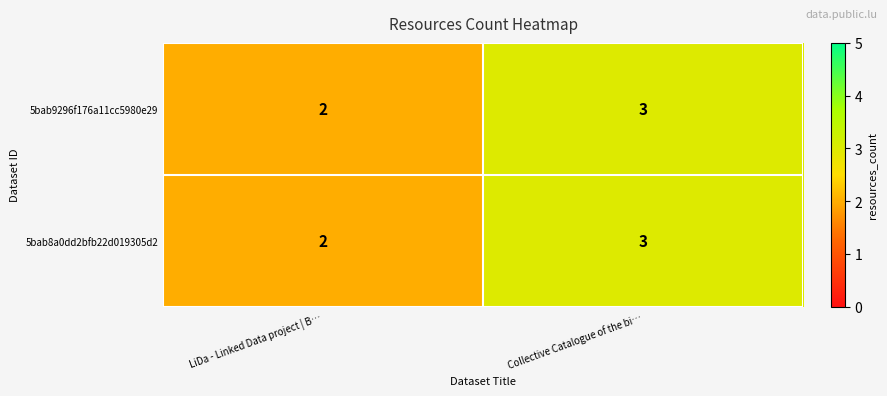

Where is 5bab8a0dd2bfb22d019305d2 nearest to the value 2?

LiDa - Linked Data project | B…